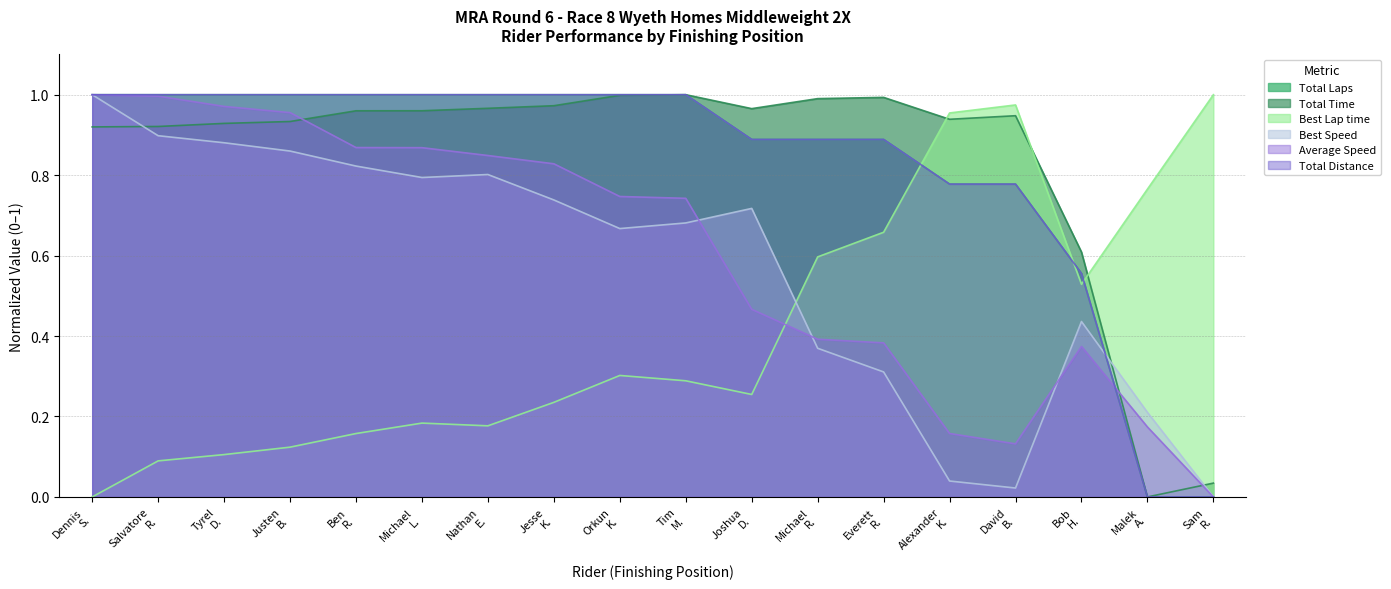

How many times do Average Speed and Total Distance cross each other?

1